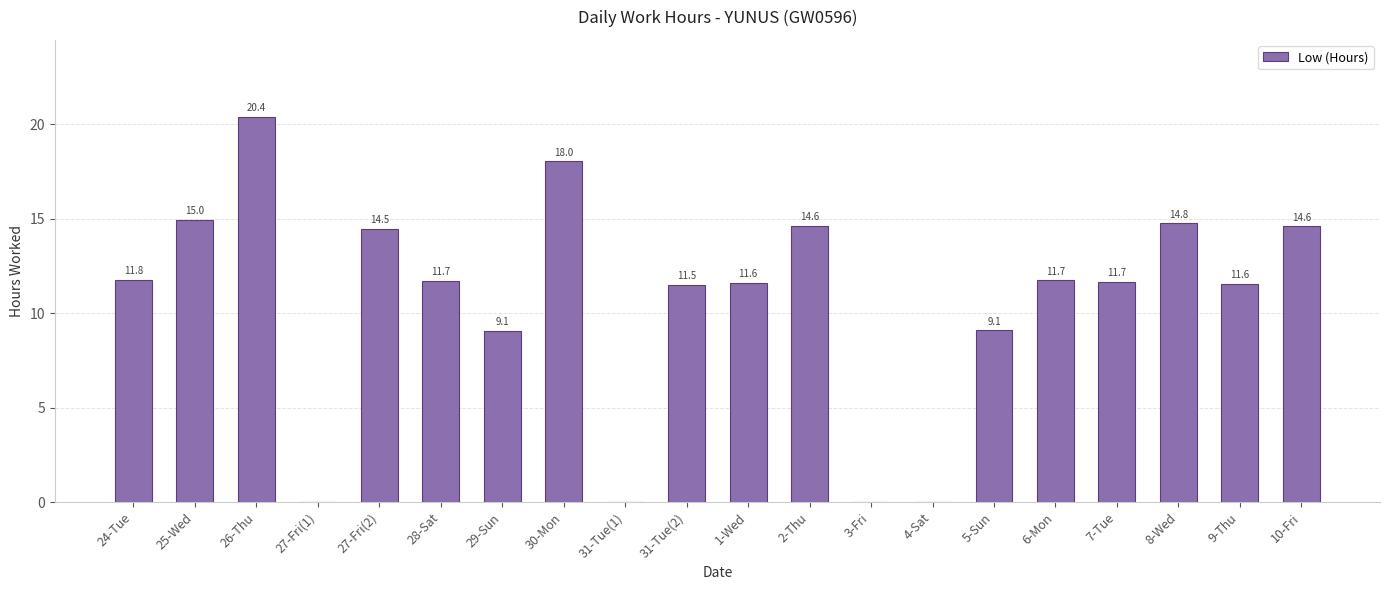

How many positive values are there?

16